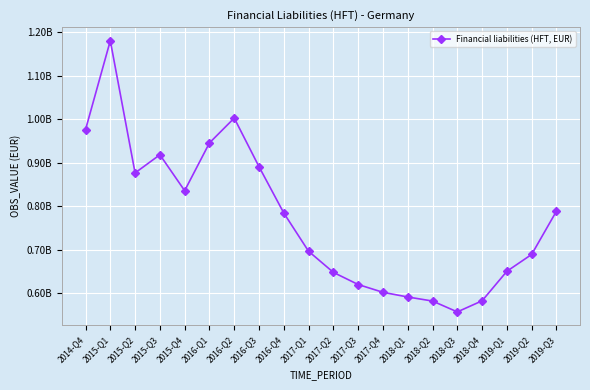

What is the change in value from 2016-Q1 to 2019-Q1?

-295224287